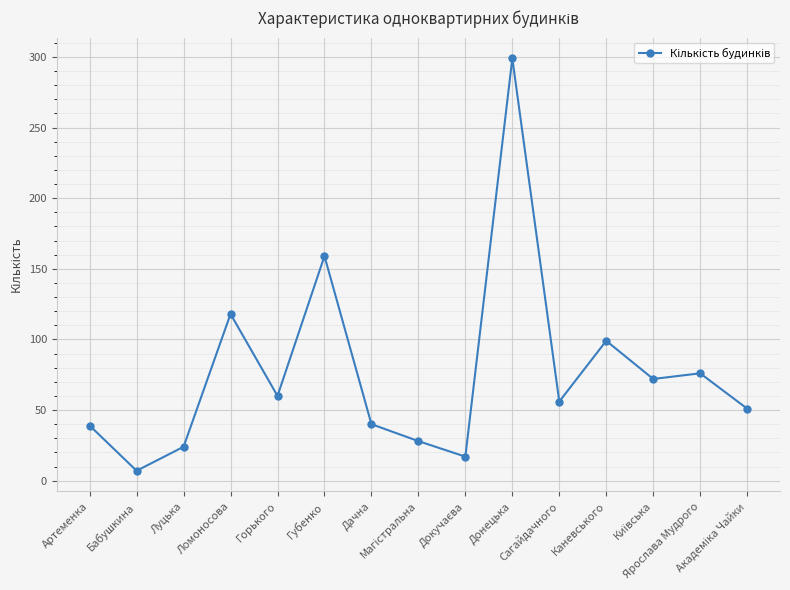

What is the ratio of the value at Бабушкина to the value at Каневського?

0.1